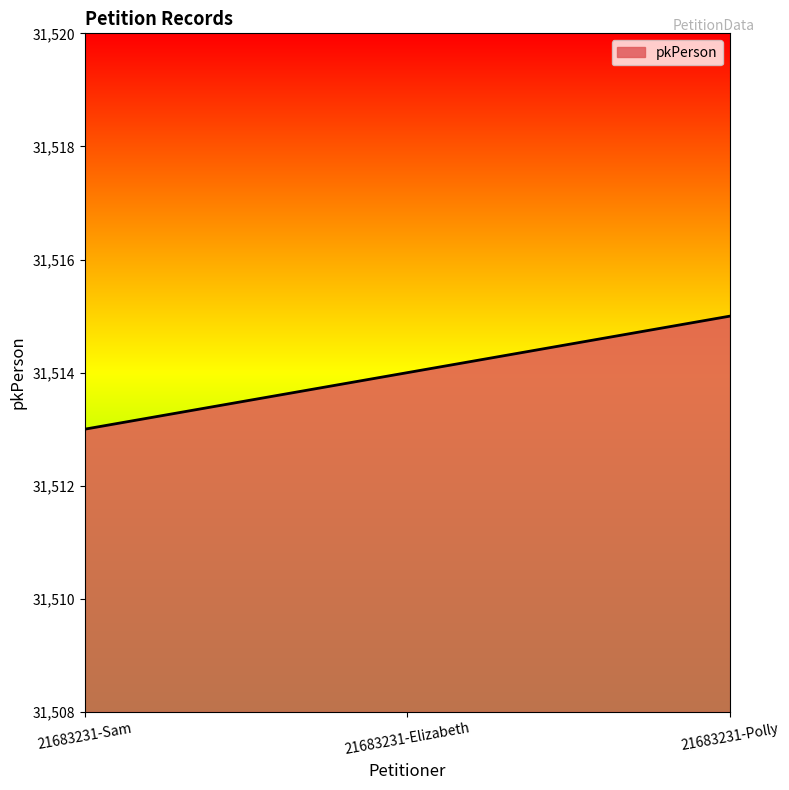

At which category does the chart reach its minimum across all series?

21683231-Sam